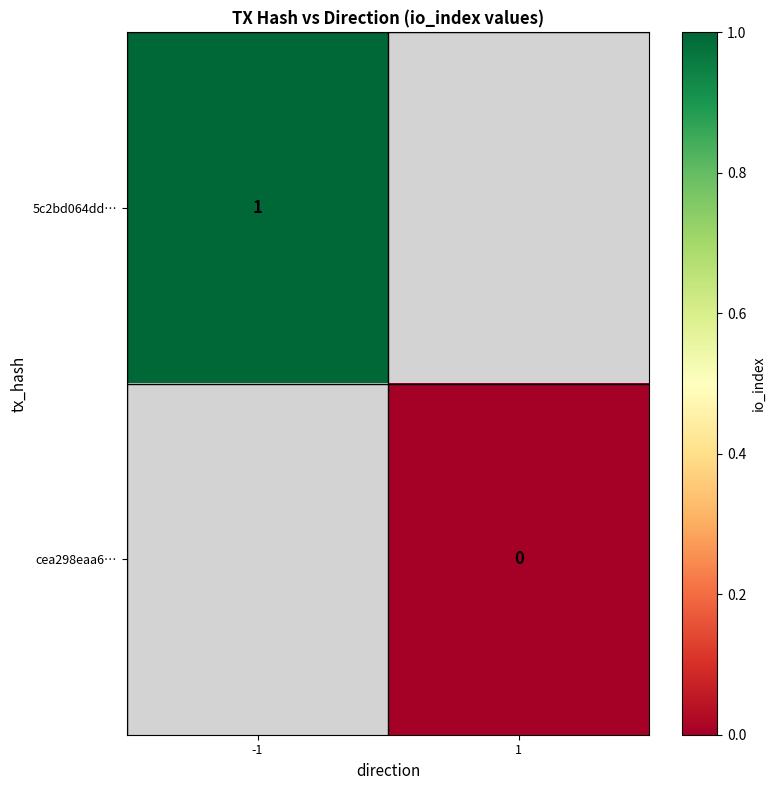

Is it true that 5c2bd064dd… equals 1 at -1?

True